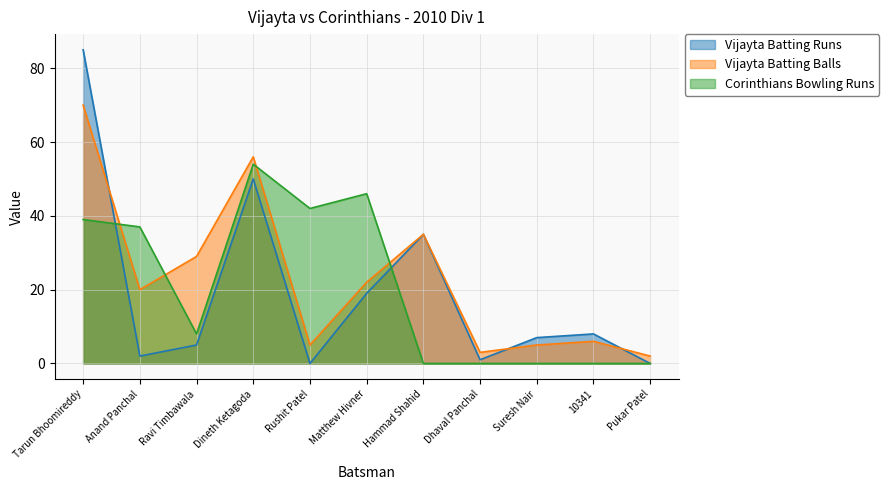

Where is the first local minimum for Vijayta Batting Balls?

Anand Panchal